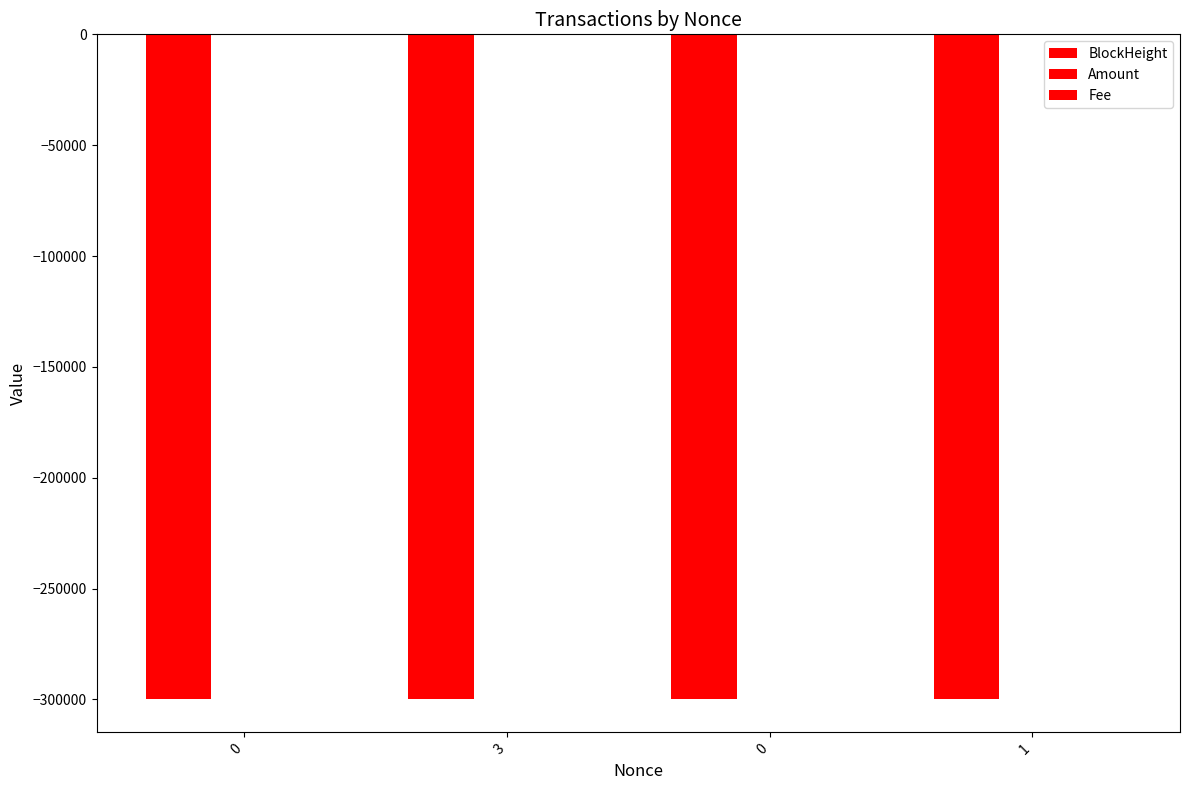

At 0, list the series in order from smallest to largest.

BlockHeight, Amount, Fee